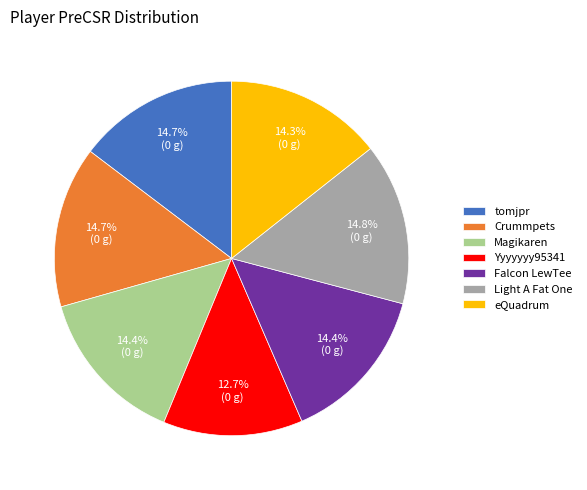

Combined, do tomjpr and Yyyyyyy95341 account for over 50%?

No